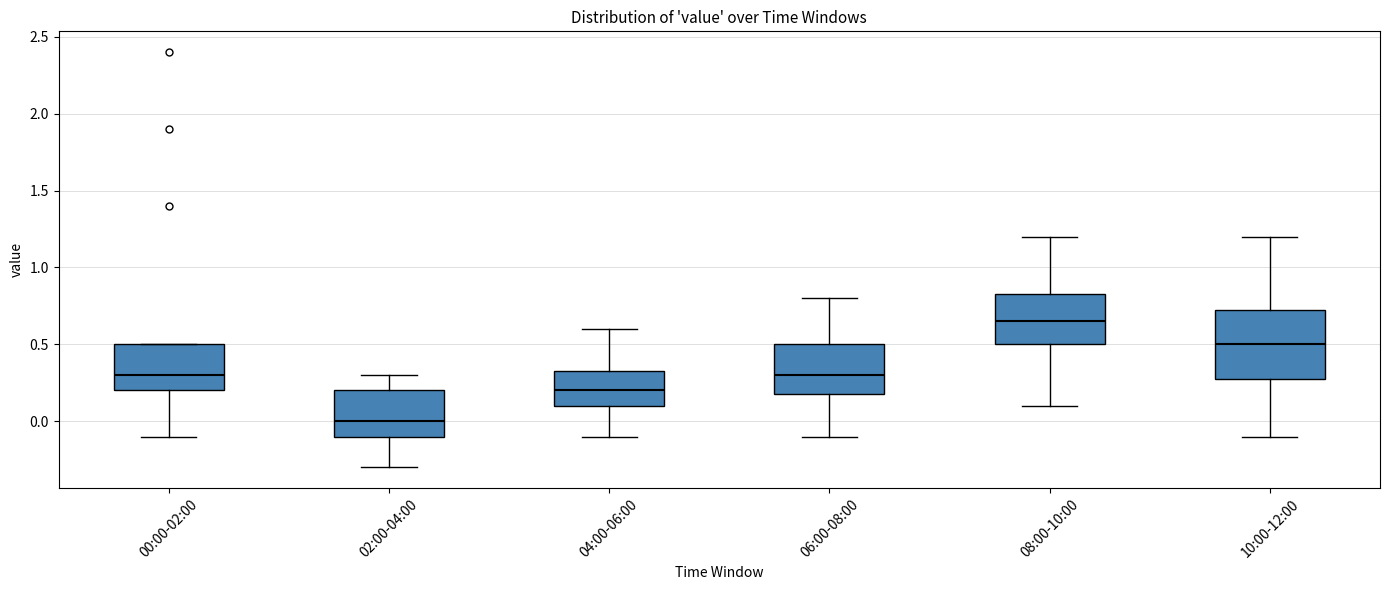

Which box is the tallest, from its lower edge to its upper edge?

10:00-12:00